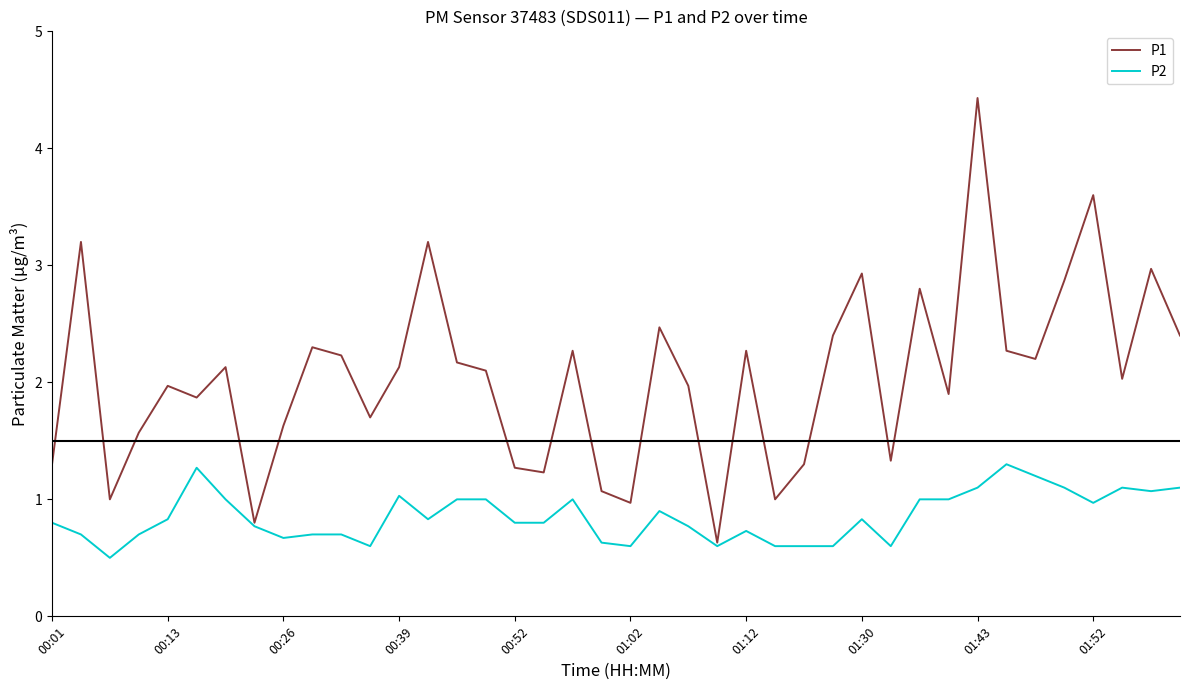

List the series in order of their overall mean, lowest first.

P2, P1